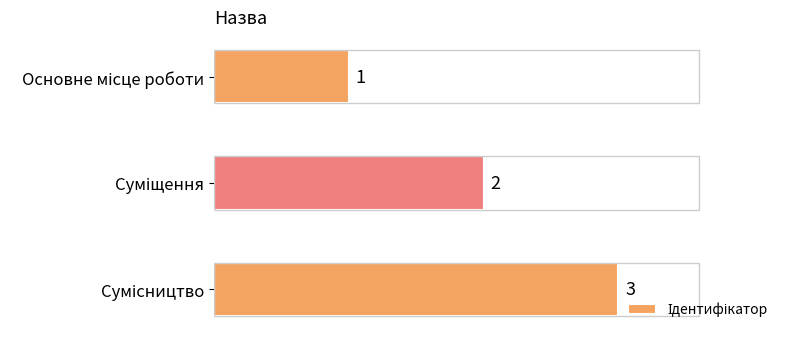

What is the sum of all values?

6